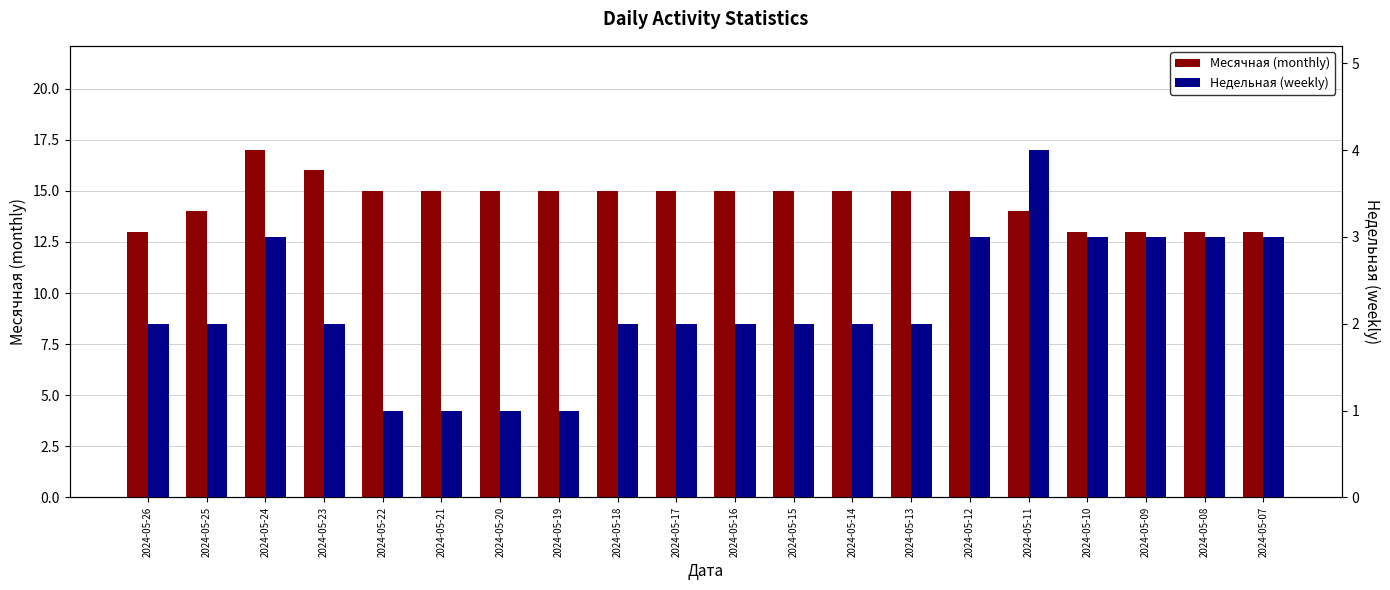

The Месячная (monthly) series shows 9 at 2024-05-17. True or false?

False